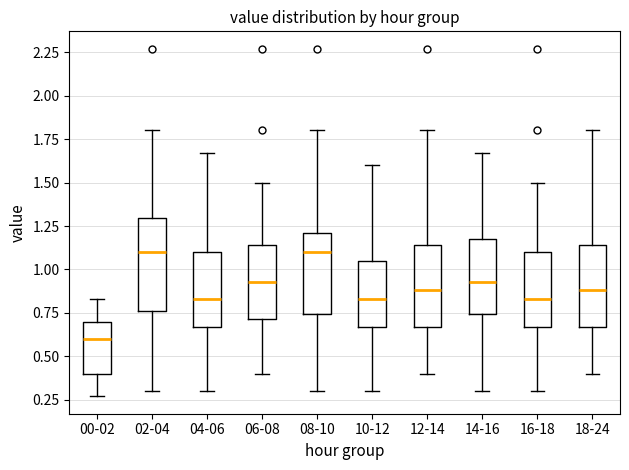

Comparing the boxes themselves (not the whiskers), which one is the tallest?

02-04